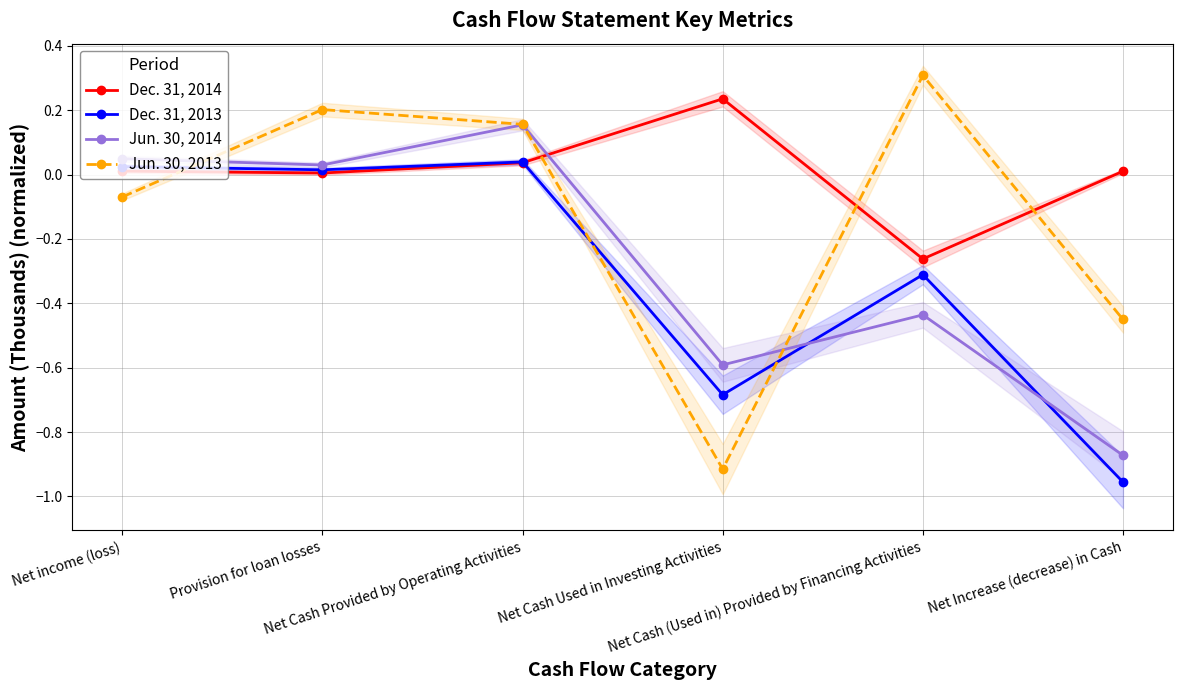

The value of Dec. 31, 2014 at Net Cash Used in Investing Activities is 0.4. True or false?

False